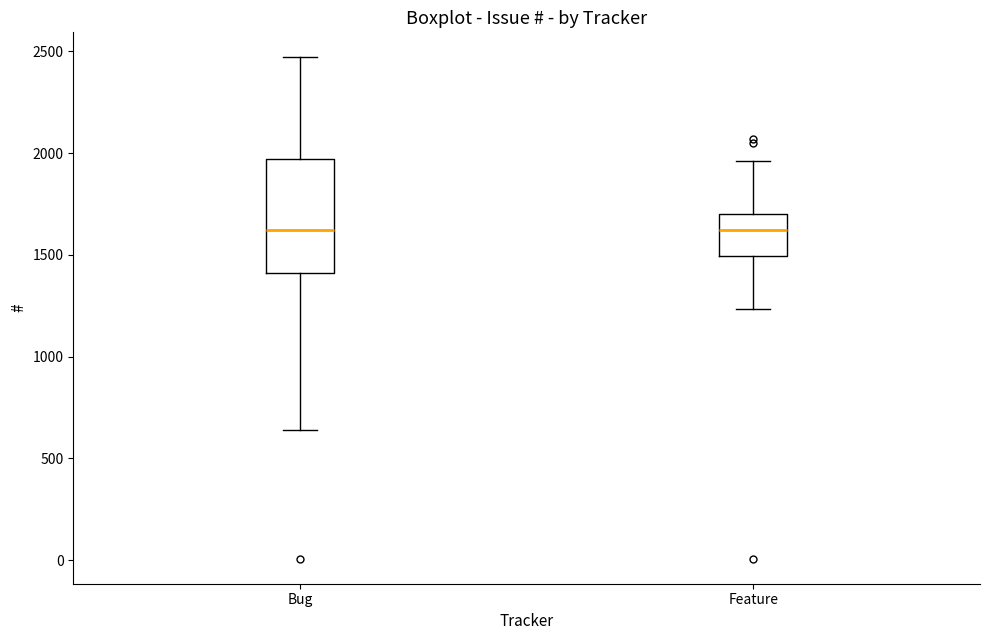

Reading left to right, read every box against the y-axis: the position of its median line, the range the box covers, and the ends of its whiskers. The values are not printed on the chart, so give them approximately, as read against the axis.

Bug: median 1600, box 1400 to 1950, whiskers 650 to 2450
Feature: median 1600, box 1500 to 1700, whiskers 1250 to 1950